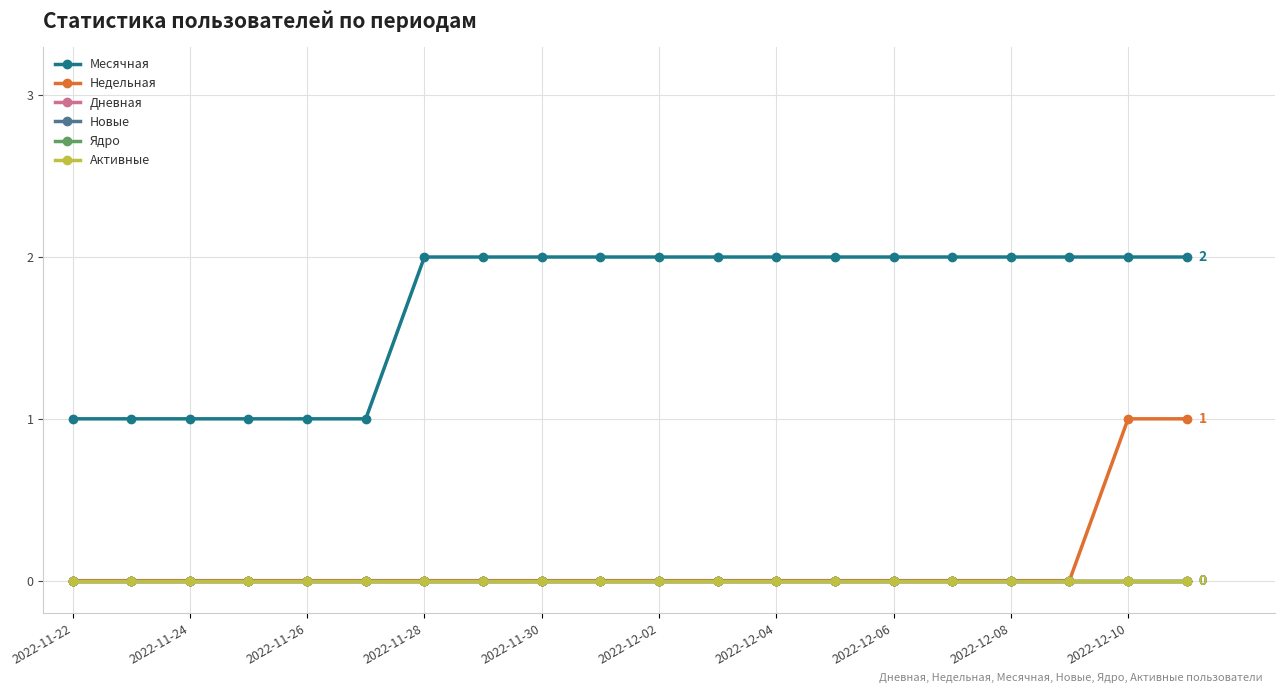

Does the chart have visible grid lines?

Yes